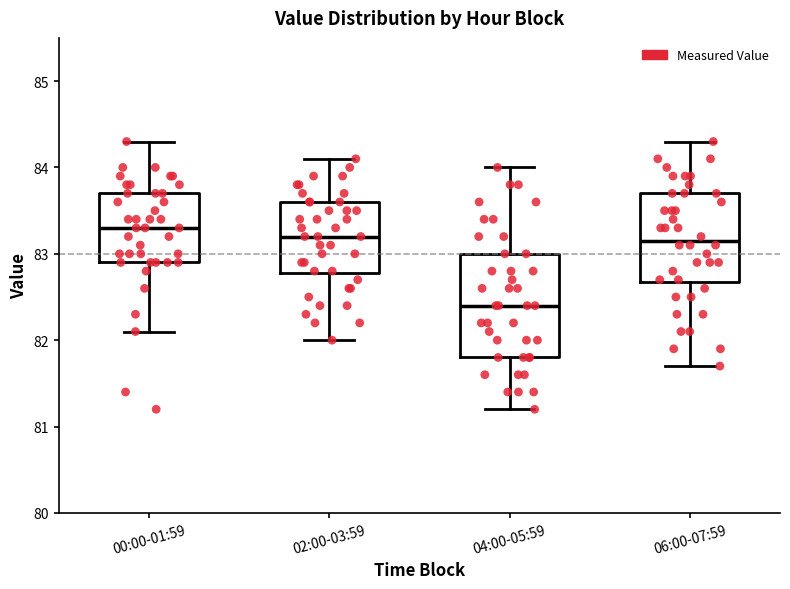

Which box has the lowest median line?

04:00-05:59